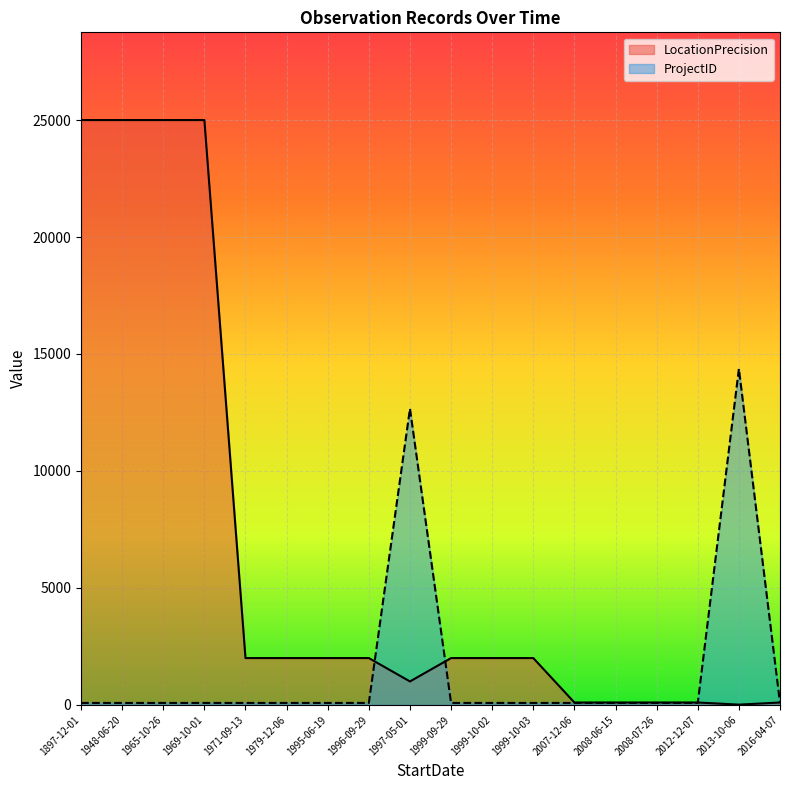

Which category has the lowest value in the ProjectID series?

1965-10-26